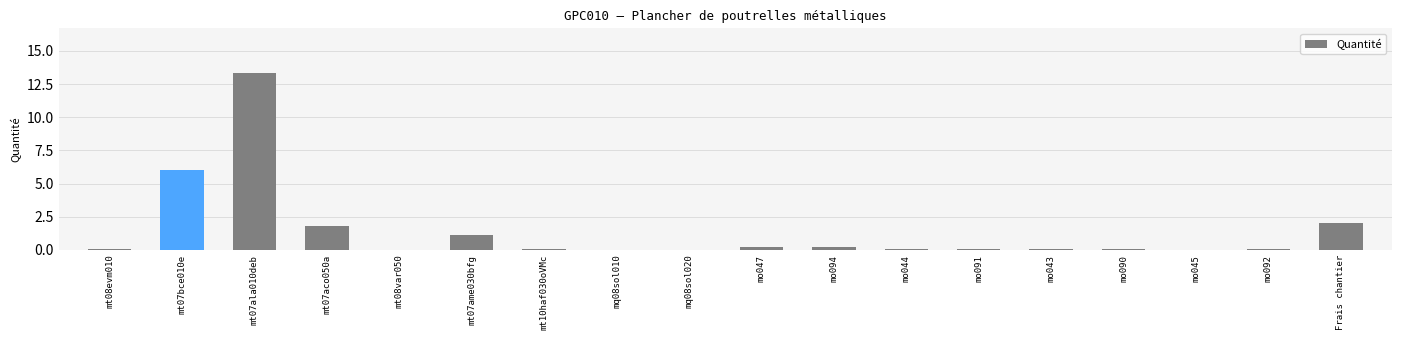

The chart shows a value of 0.1 at mt08evm010. True or false?

True